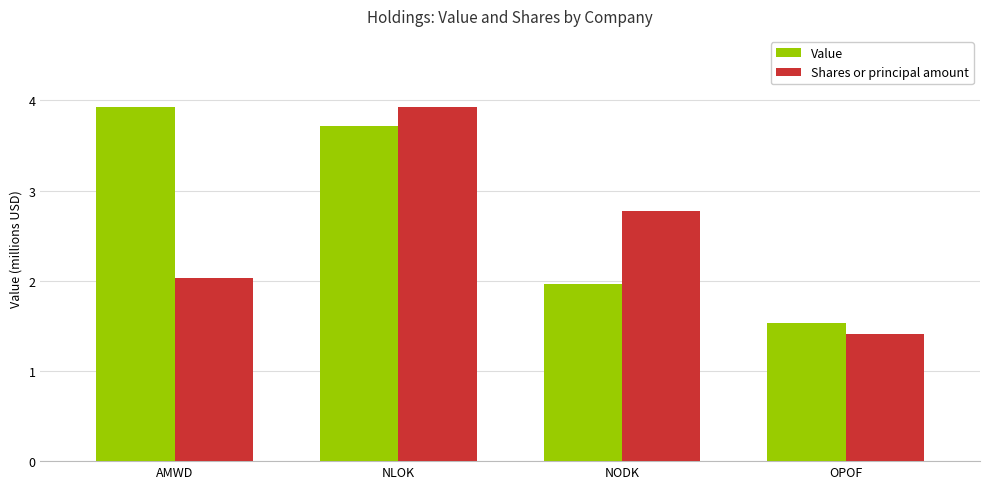

Which series has the widest spread of values?

Shares or principal amount